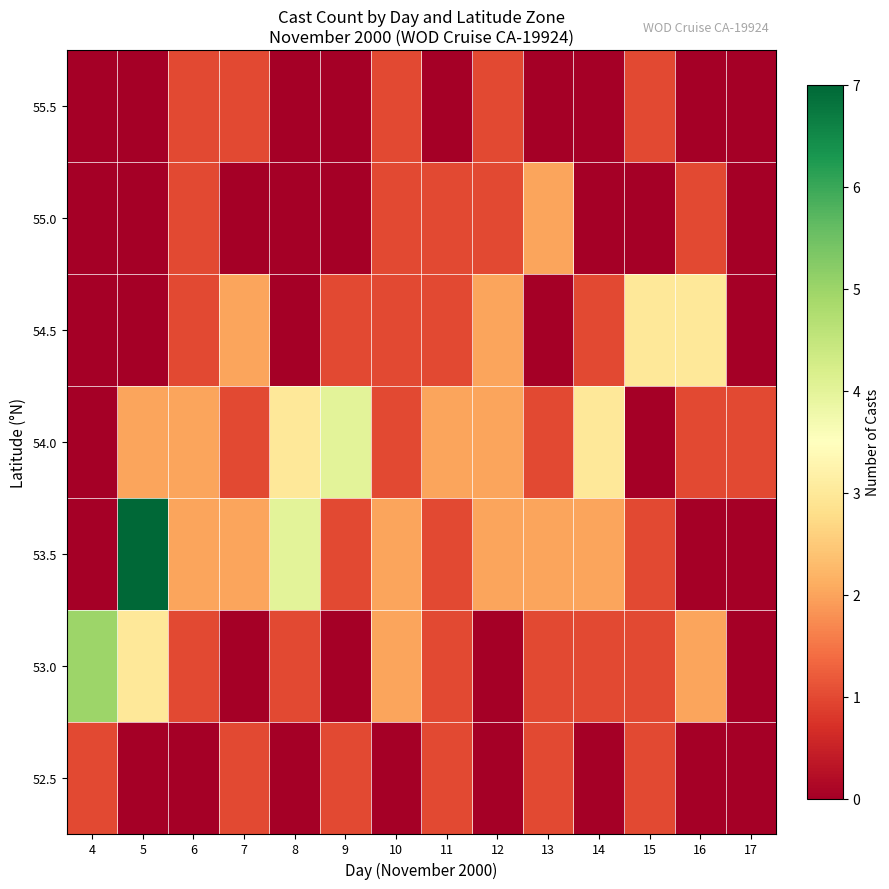

Reading left to right, transcribe all the data shown in this chart.

52.5: 4=1	5=0	6=0	7=1	8=0	9=1	10=0	11=1	12=0	13=1	14=0	15=1	16=0	17=0
53.0: 4=5	5=3	6=1	7=0	8=1	9=0	10=2	11=1	12=0	13=1	14=1	15=1	16=2	17=0
53.5: 4=0	5=7	6=2	7=2	8=4	9=1	10=2	11=1	12=2	13=2	14=2	15=1	16=0	17=0
54.0: 4=0	5=2	6=2	7=1	8=3	9=4	10=1	11=2	12=2	13=1	14=3	15=0	16=1	17=1
54.5: 4=0	5=0	6=1	7=2	8=0	9=1	10=1	11=1	12=2	13=0	14=1	15=3	16=3	17=0
55.0: 4=0	5=0	6=1	7=0	8=0	9=0	10=1	11=1	12=1	13=2	14=0	15=0	16=1	17=0
55.5: 4=0	5=0	6=1	7=1	8=0	9=0	10=1	11=0	12=1	13=0	14=0	15=1	16=0	17=0